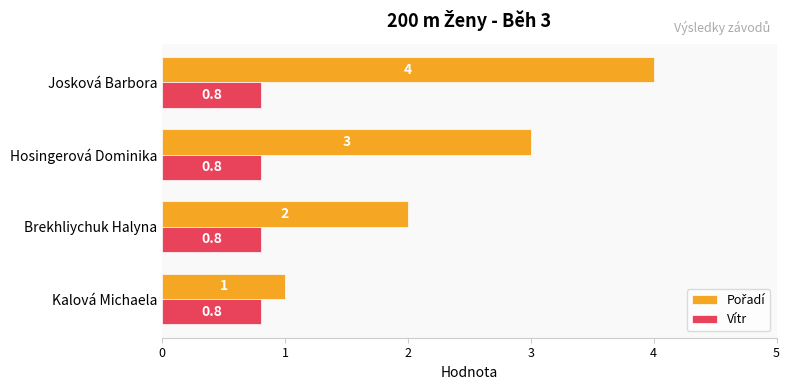

Is it true that Vítr equals 0.2 at Kalová Michaela?

False